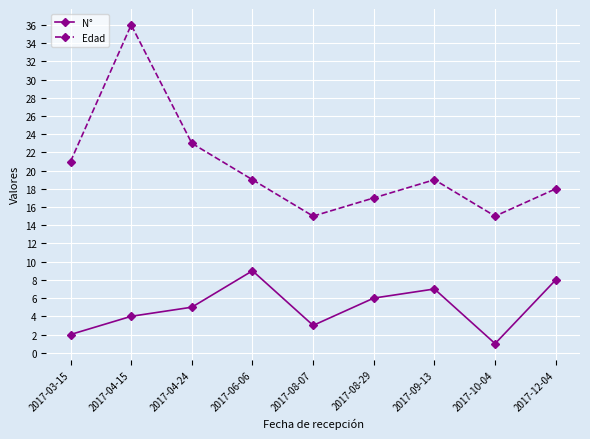

At how many categories does at least one series exceed 33?

1